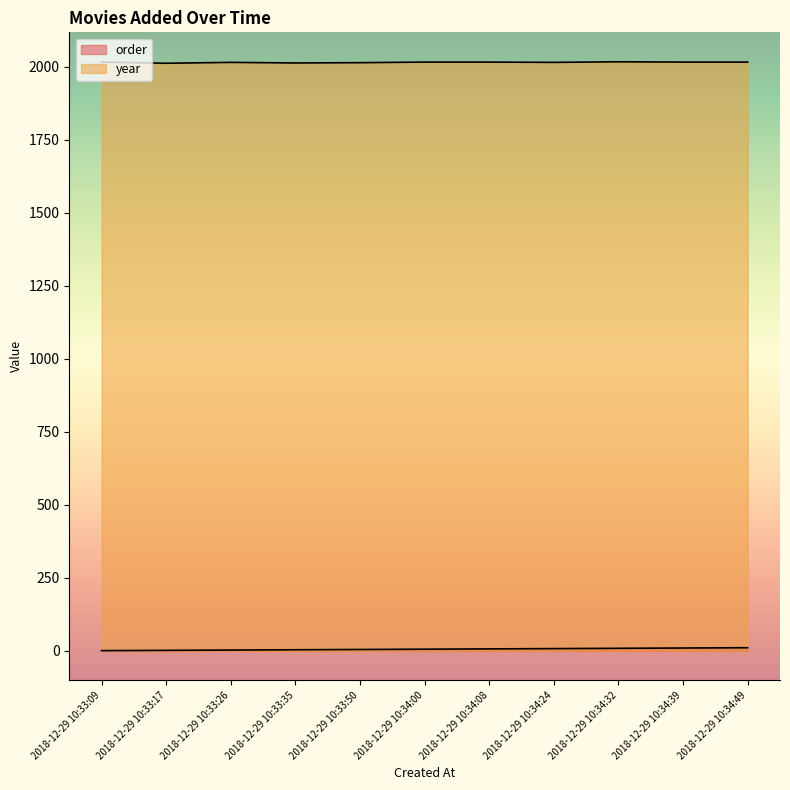

Is it true that year equals 2014 at 2018-12-29 10:33:50?

True